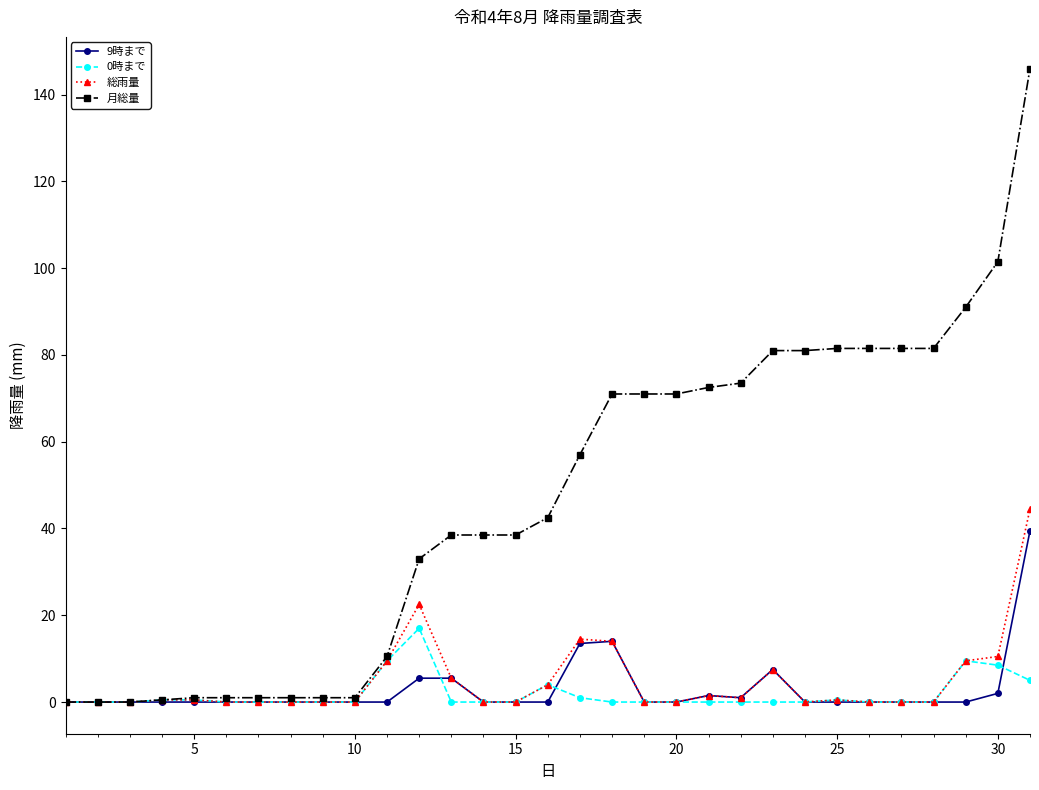

What is the difference between the second highest and minimum values in the 月総量 series?

101.5